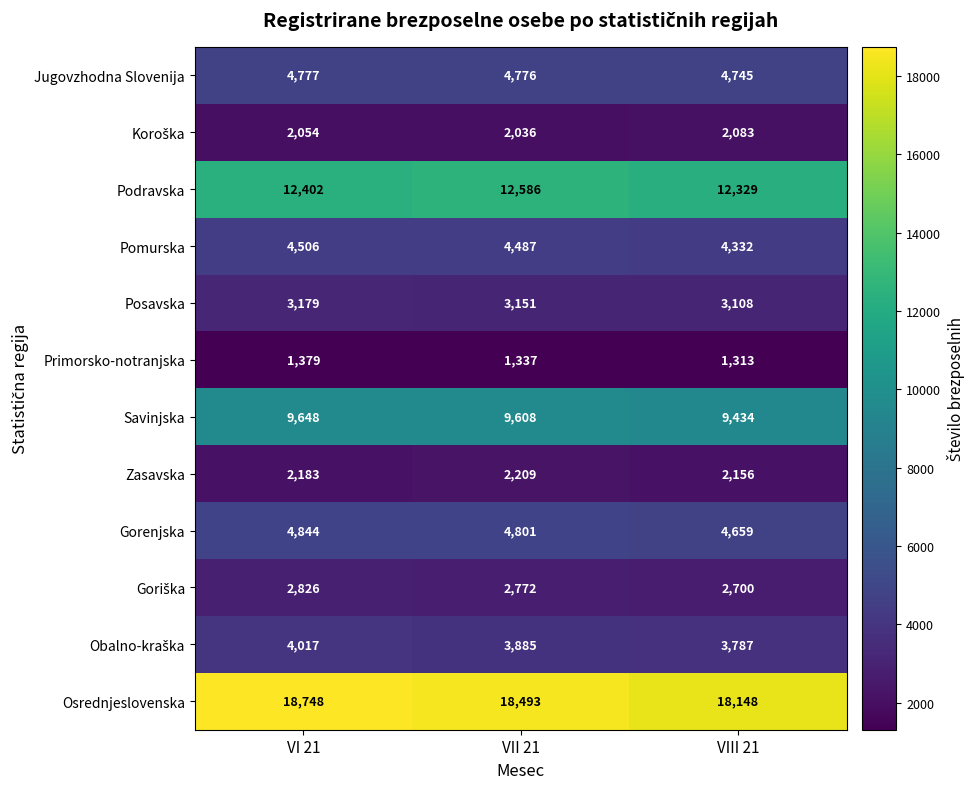

What is the difference between the maximum and minimum values in the Savinjska series?

214